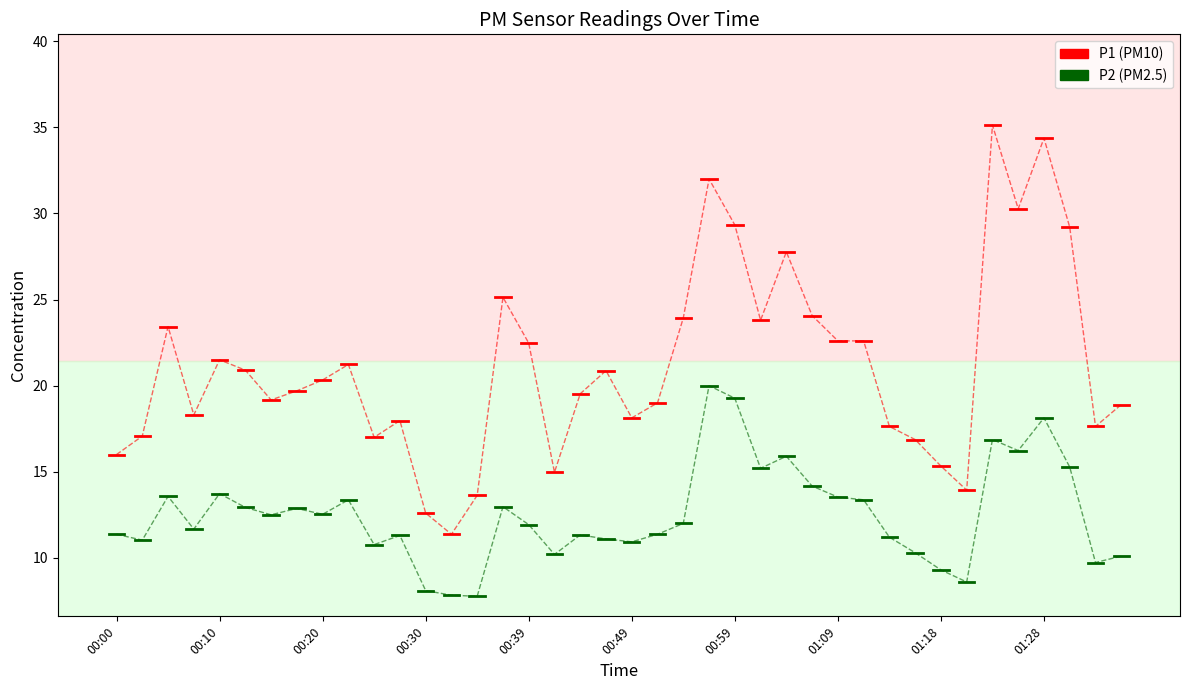

In P1, how many points are lower than both neighbors (excluding endpoints)?

10